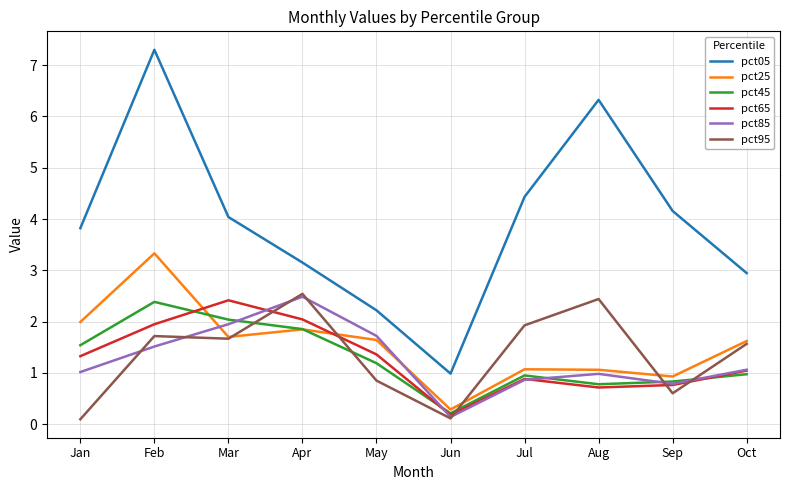

What is the average value of the pct95 series?

1.4